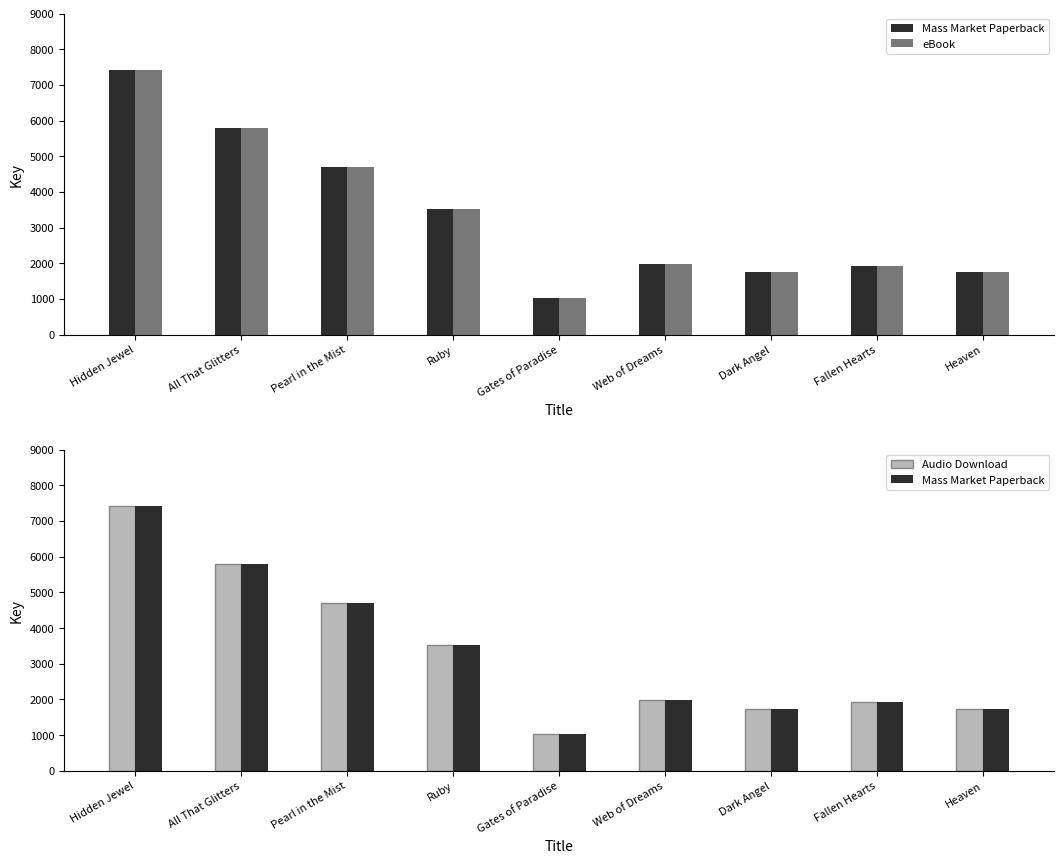

Are the bars grouped side by side (vs. stacked)?

Yes